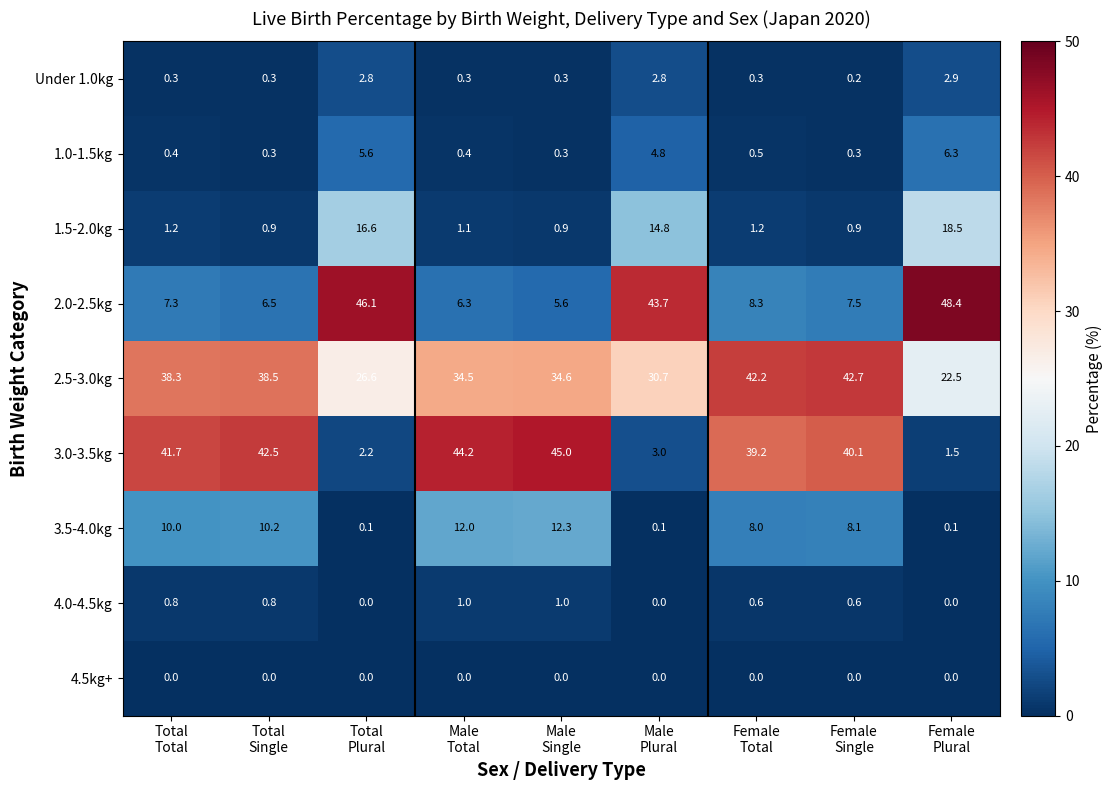

Which series has the widest spread of values?

3.0-3.5kg